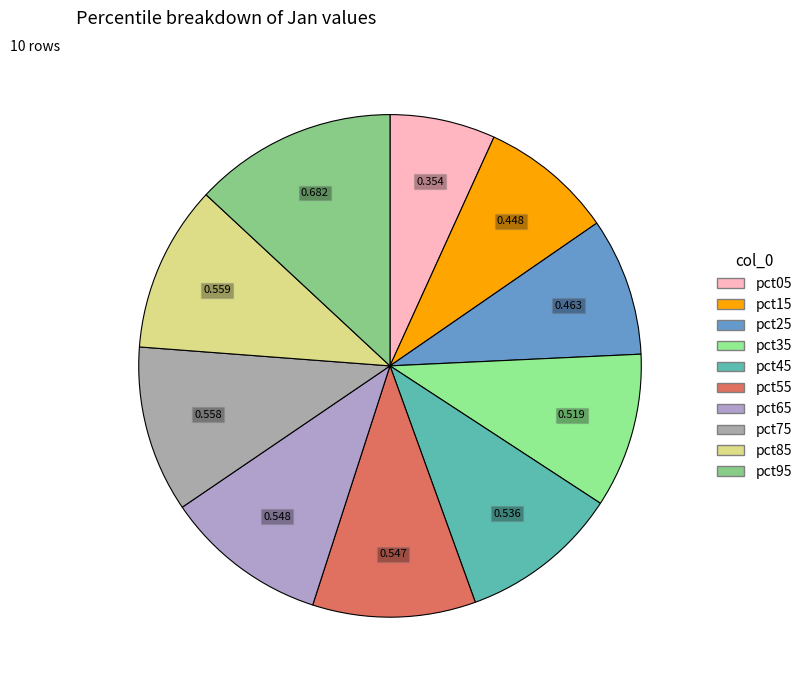

Which has a higher value, pct45 or pct25?

pct45